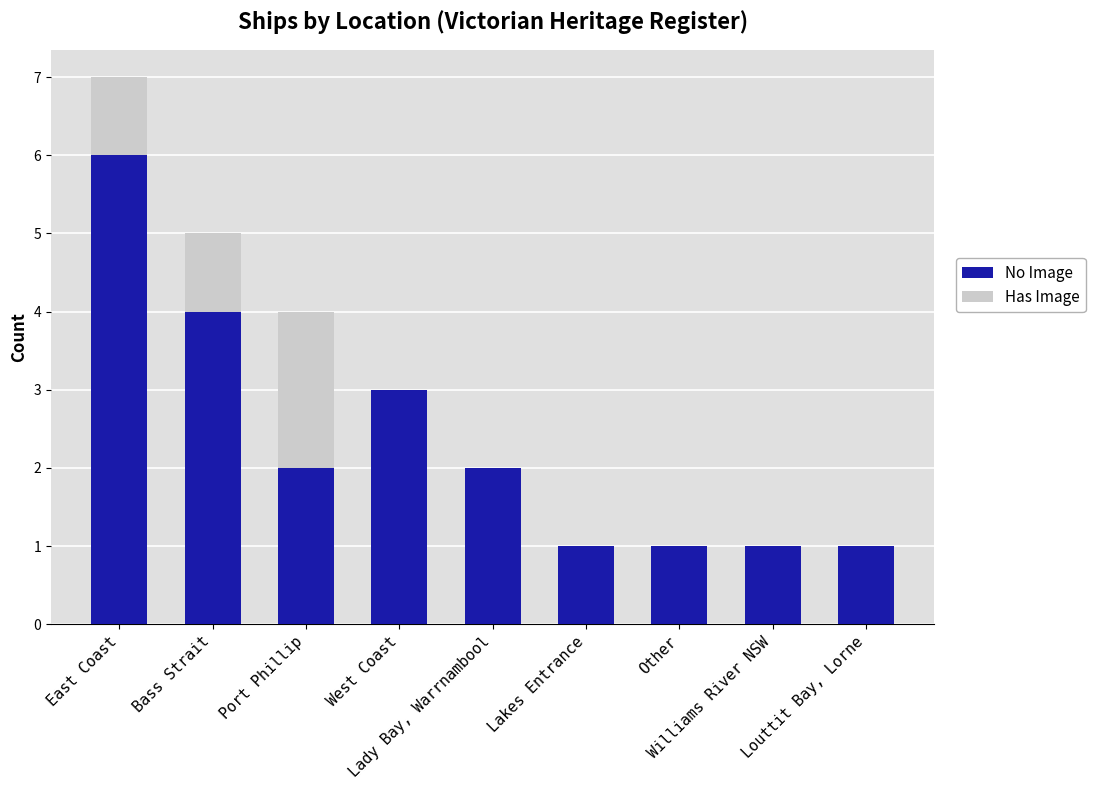

What is the total value across all series at Port Phillip?

4